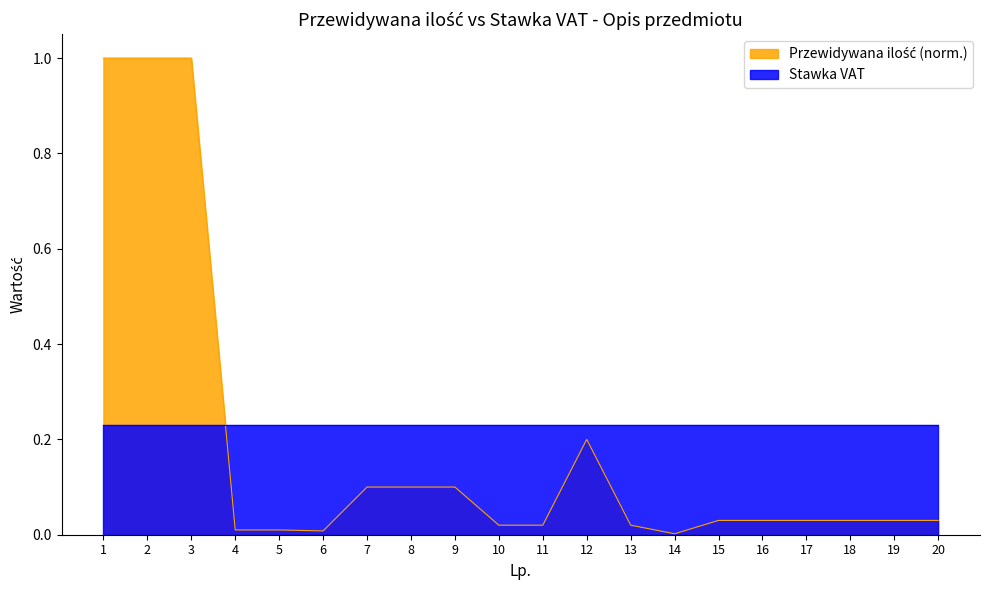

What is the change in value from 3 to 5?

-1.0